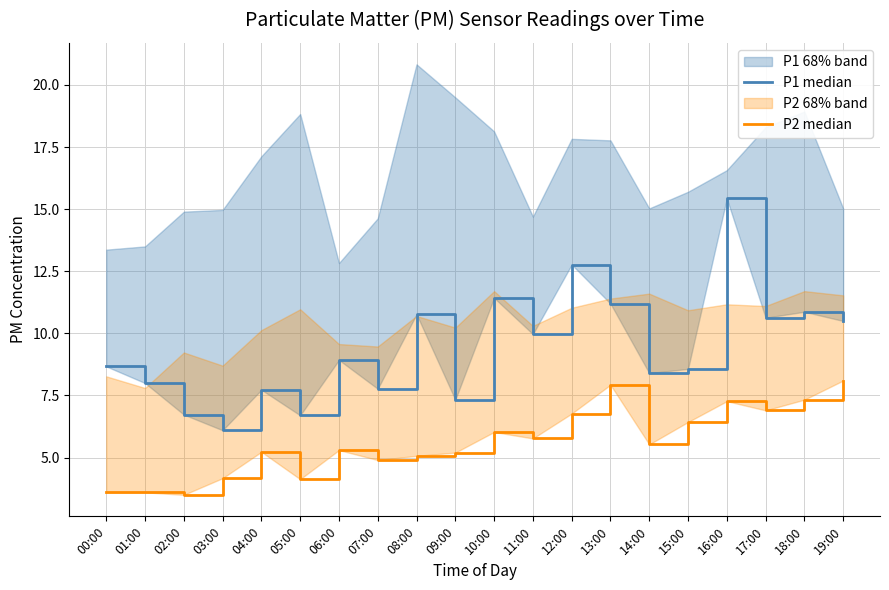

What is the difference between the second highest and second lowest values in the P1 median series?

6.1